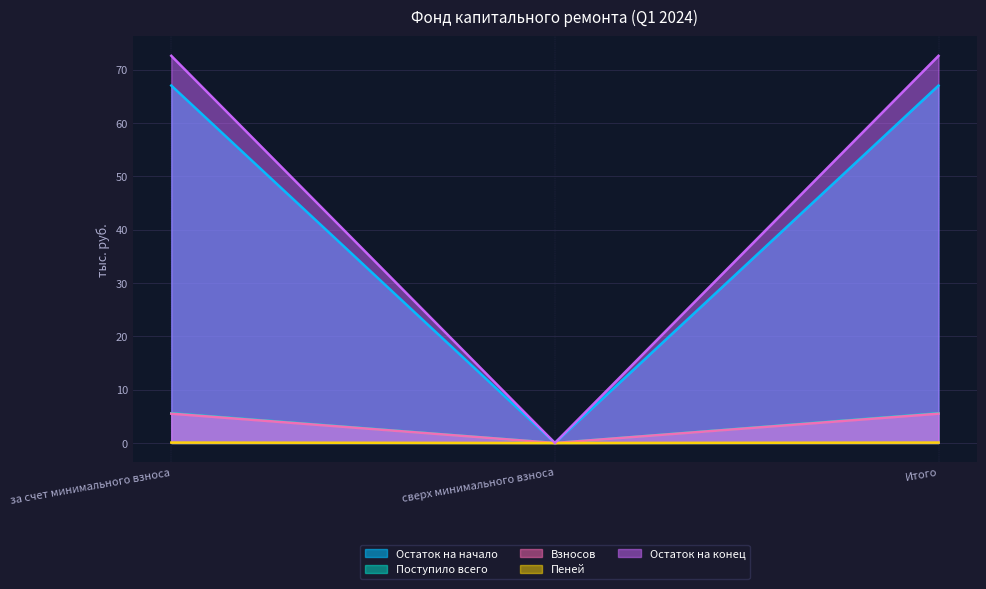

What is the difference between the maximum and minimum values in the Остаток на конец series?

72.6